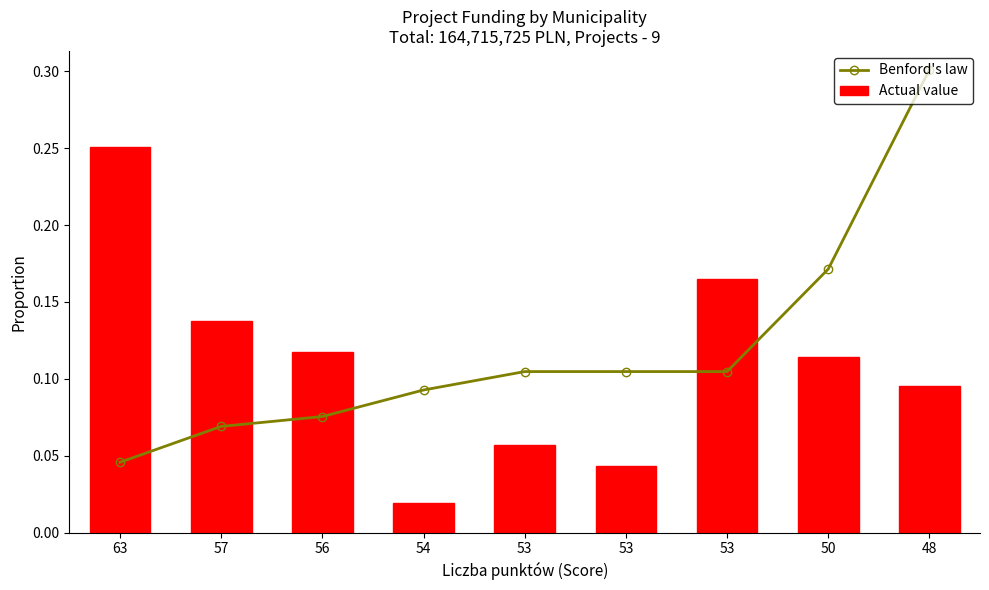

At which category does the chart reach its minimum across all series?

54